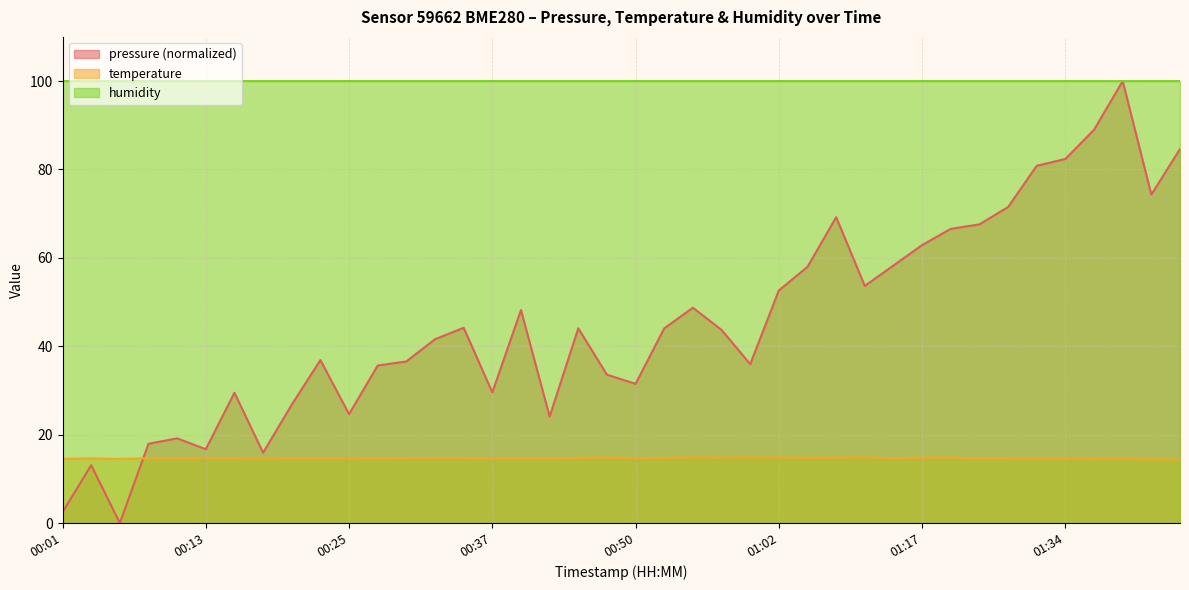

Which has a higher value, 00:18 or 01:20?

01:20